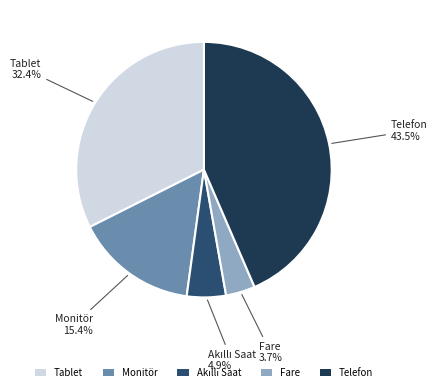

Do Telefon and Fare together represent more than half of the pie?

No